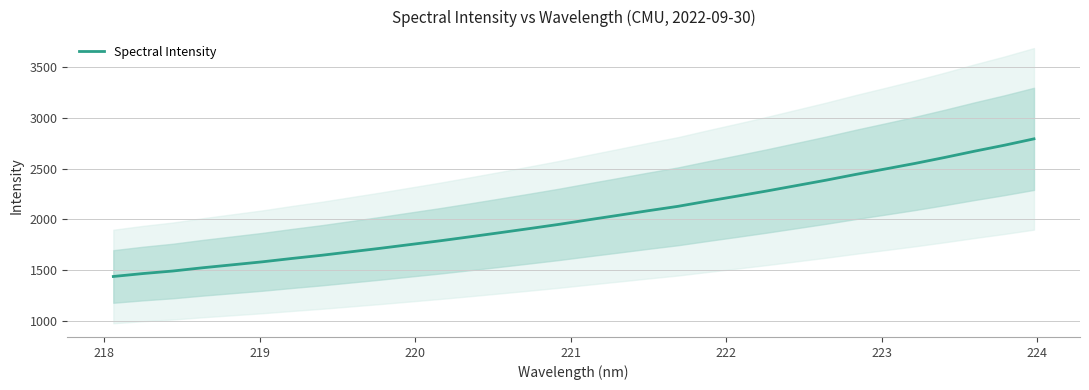

How many lines are shown in the chart?

1